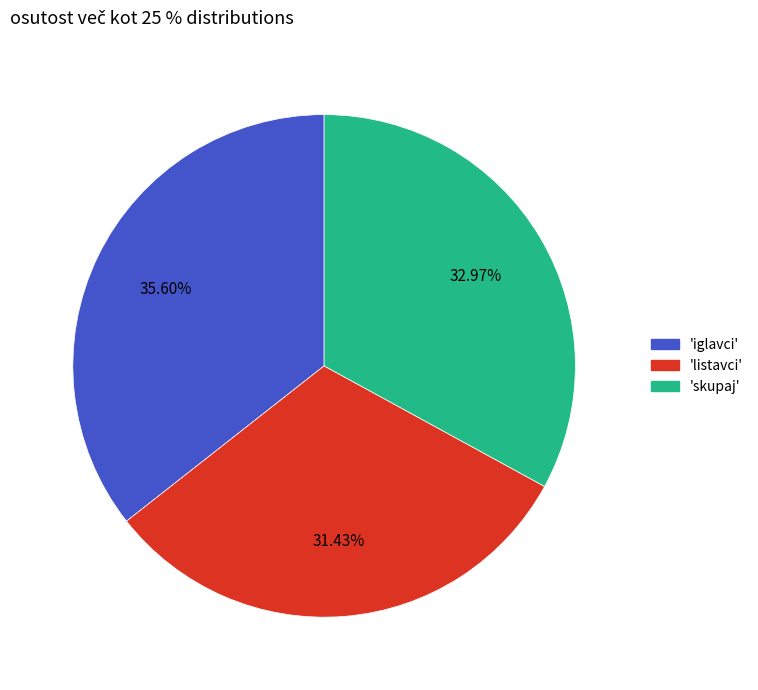

Is there a majority slice in this chart?

No